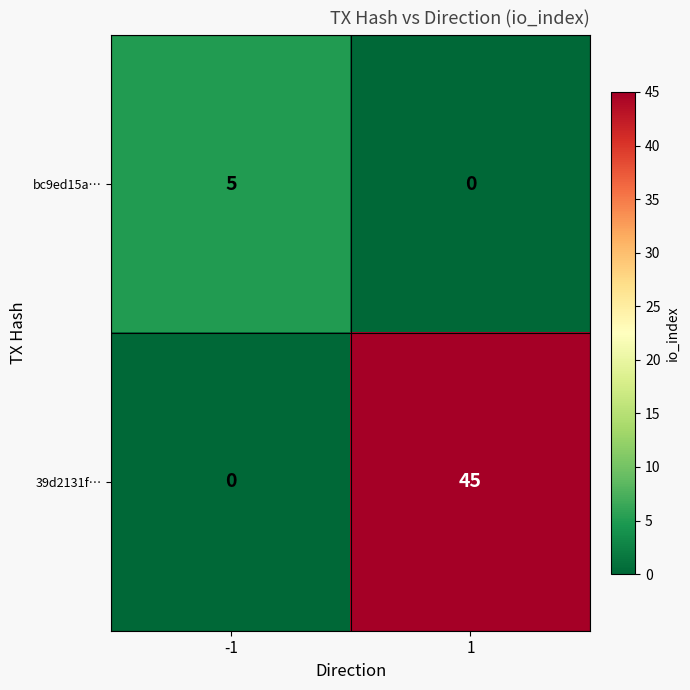

Which series has the widest spread of values?

39d2131f…